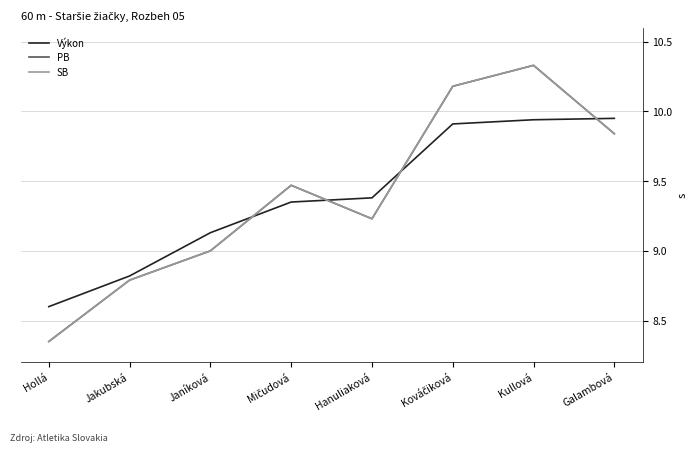

Reading right to left, list all the values displayed in this chart.

Výkon: Galambová=9.9	Kullová=9.9	Kováčiková=9.9	Hanuliaková=9.4	Mičudová=9.3	Janíková=9.1	Jakubská=8.8	Hollá=8.6
PB: Galambová=9.8	Kullová=10.3	Kováčiková=10.2	Hanuliaková=9.2	Mičudová=9.5	Janíková=9.0	Jakubská=8.8	Hollá=8.3
SB: Galambová=9.8	Kullová=10.3	Kováčiková=10.2	Hanuliaková=9.2	Mičudová=9.5	Janíková=9.0	Jakubská=8.8	Hollá=8.3